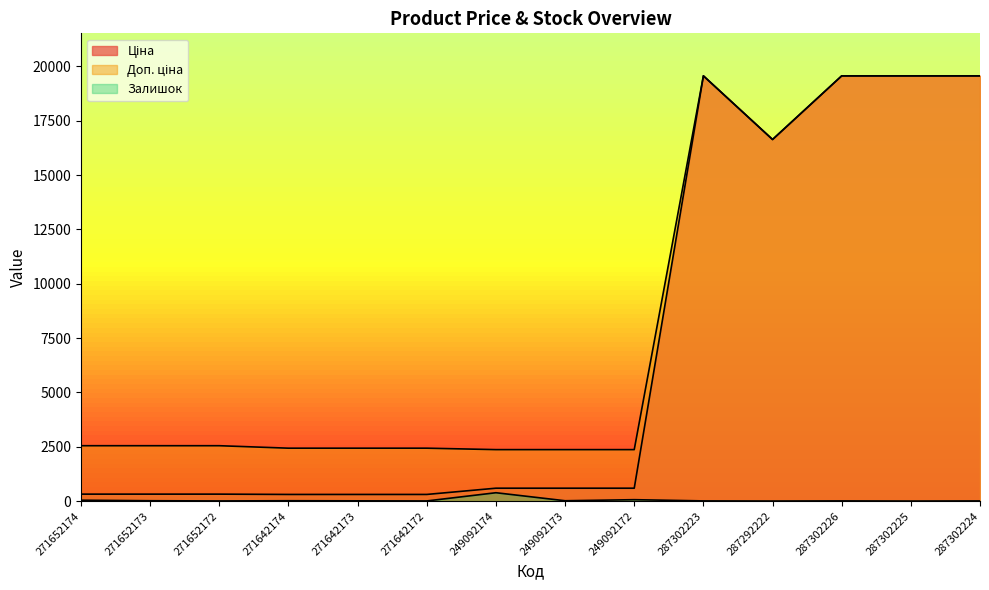

Reading left to right, transcribe all the data shown in this chart.

Ціна: 318.3	318.3	318.3	304.1	304.1	304.1	591.6	591.6	591.6	19564.9	16636.8	19564.9	19564.9	19564.9
Доп. ціна: 2546.4	2546.4	2546.4	2432.8	2432.8	2432.8	2366.5	2366.5	2366.5	19564.9	16636.8	19564.9	19564.9	19564.9
Залишок: 39.0	15.0	5.0	15.0	10.0	5.0	383.0	14.0	63.0	7.0	1.0	7.0	0.0	6.0